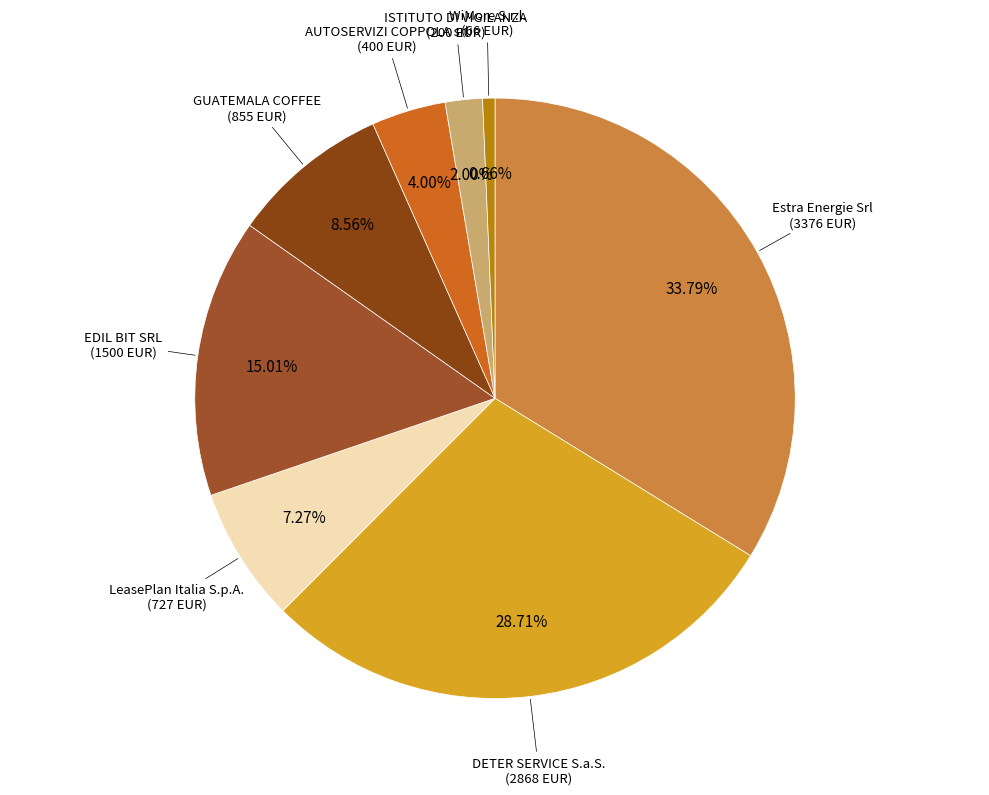

Between EDIL BIT SRL (1500 EUR) and AUTOSERVIZI COPPOLA srl (400 EUR), which is larger?

EDIL BIT SRL (1500 EUR)